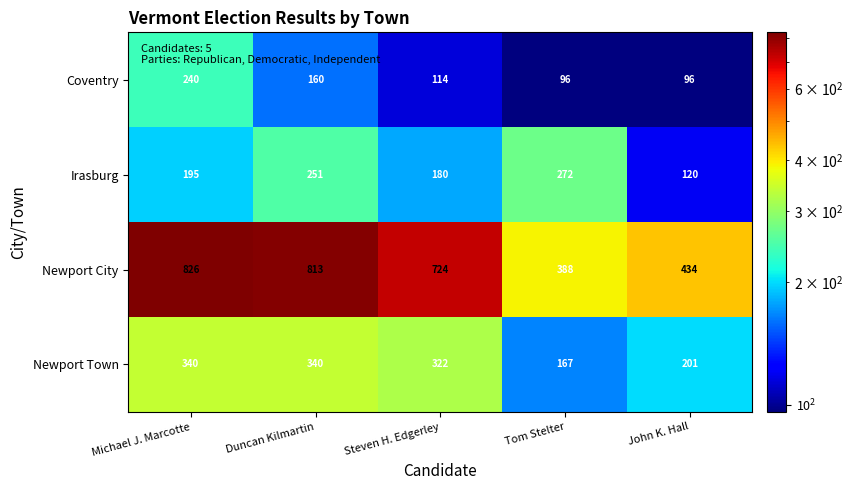

At how many categories does at least one series exceed 477?

3